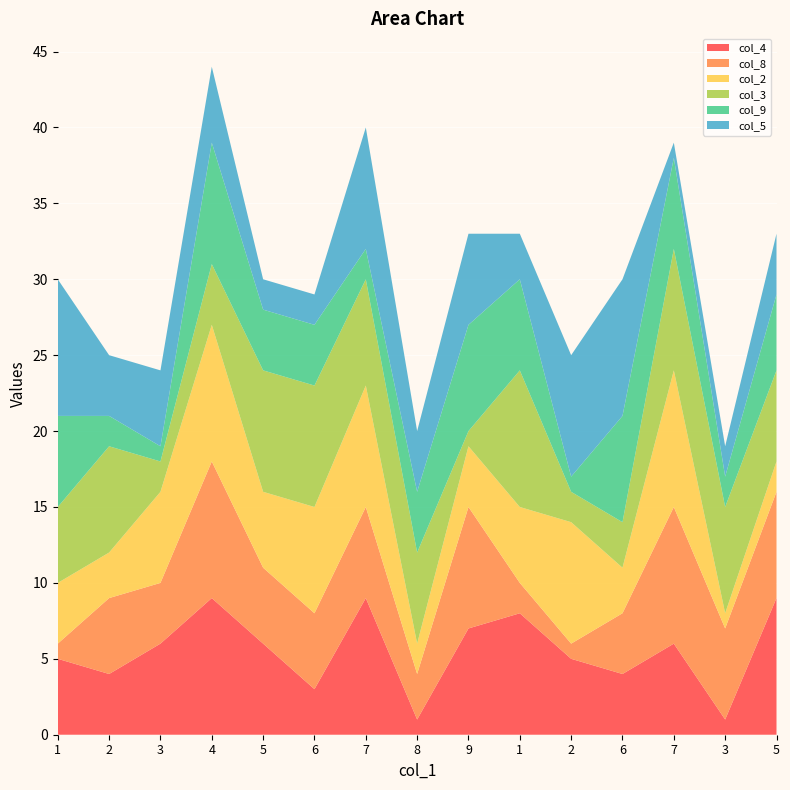

Reading right to left, list all the values displayed in this chart.

col_4: 9	1	6	4	5	8	7	1	9	3	6	9	6	4	5
col_8: 7	6	9	4	1	2	8	3	6	5	5	9	4	5	1
col_2: 2	1	9	3	8	5	4	2	8	7	5	9	6	3	4
col_3: 6	7	8	3	2	9	1	6	7	8	8	4	2	7	5
col_9: 5	2	6	7	1	6	7	4	2	4	4	8	1	2	6
col_5: 4	2	1	9	8	3	6	4	8	2	2	5	5	4	9